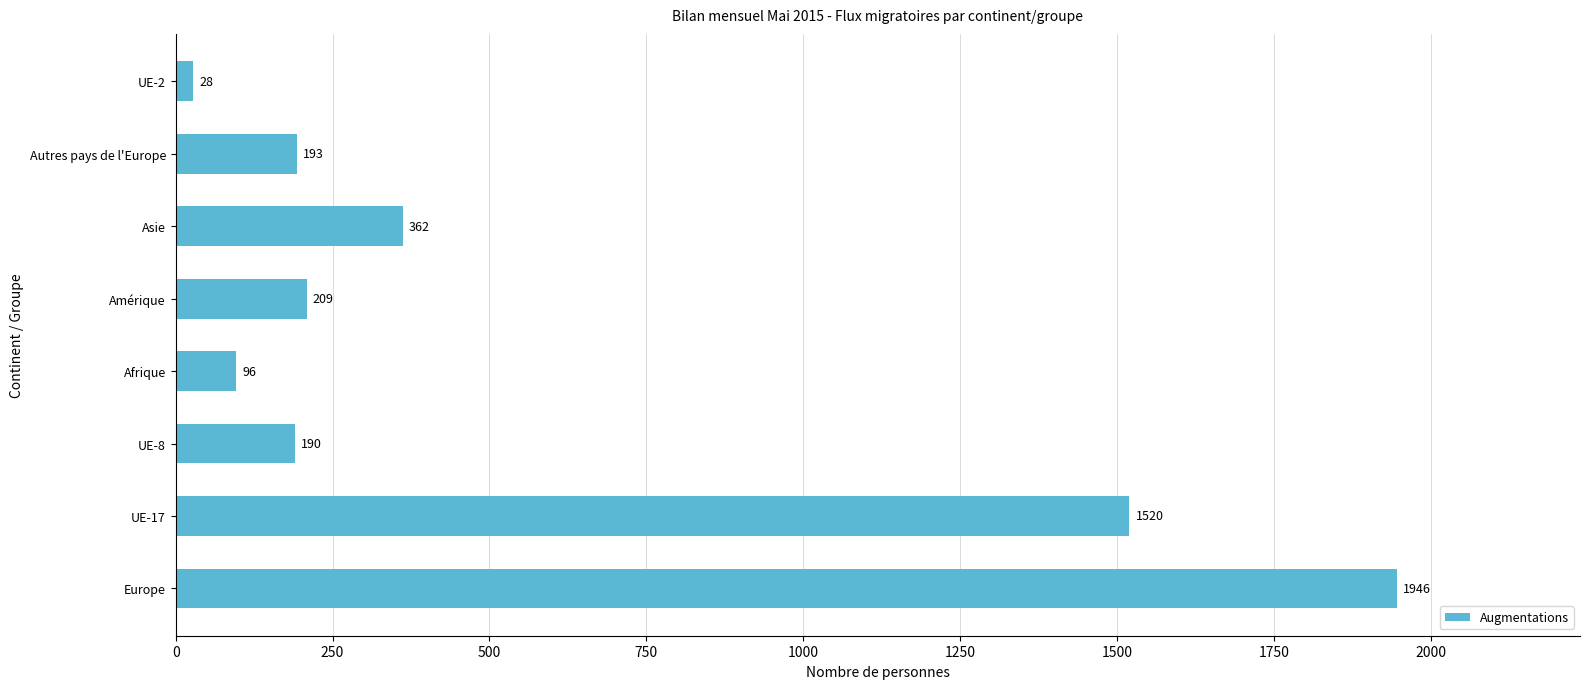

What is the difference between the maximum and minimum values?

1918